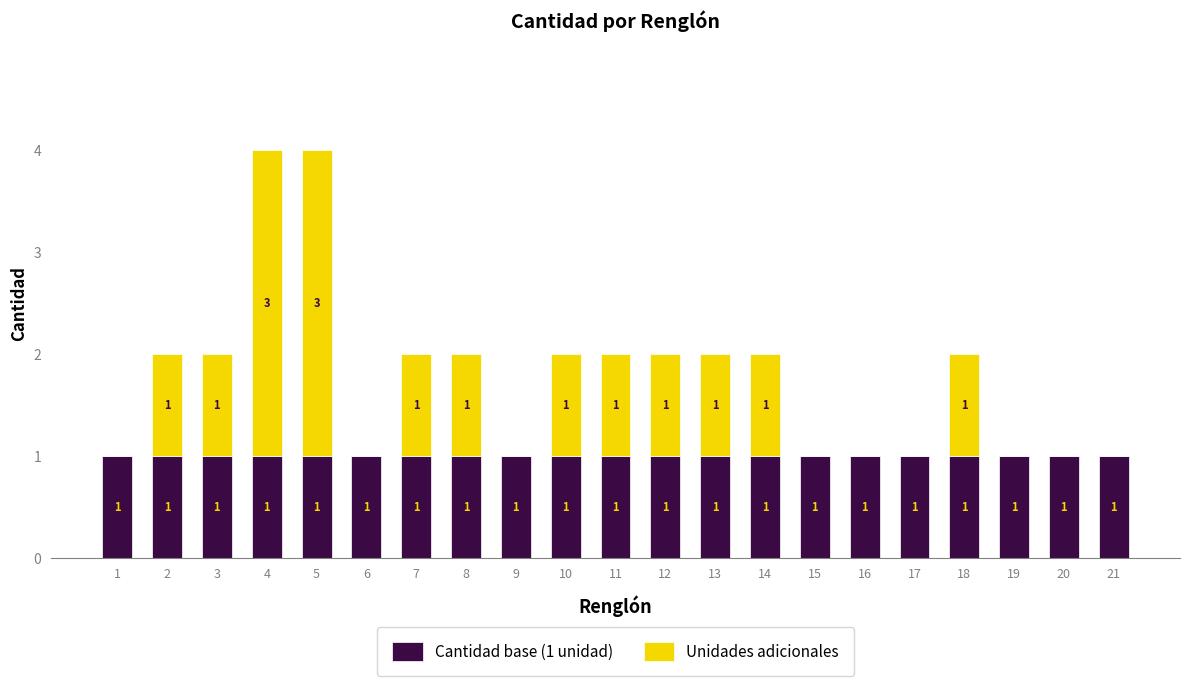

Reading left to right, what are the values for Cantidad base (1 unidad)?

1=1	2=1	3=1	4=1	5=1	6=1	7=1	8=1	9=1	10=1	11=1	12=1	13=1	14=1	15=1	16=1	17=1	18=1	19=1	20=1	21=1